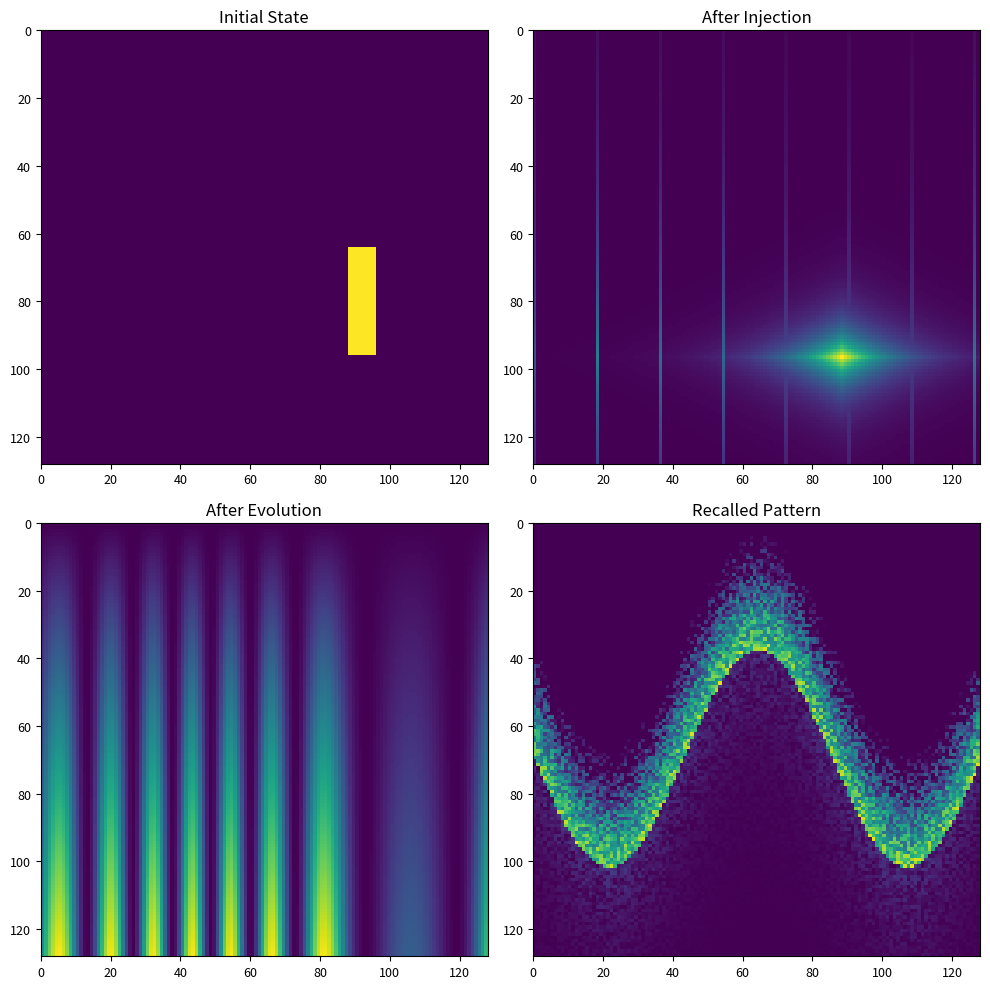

How many distinct data groups are displayed?

4